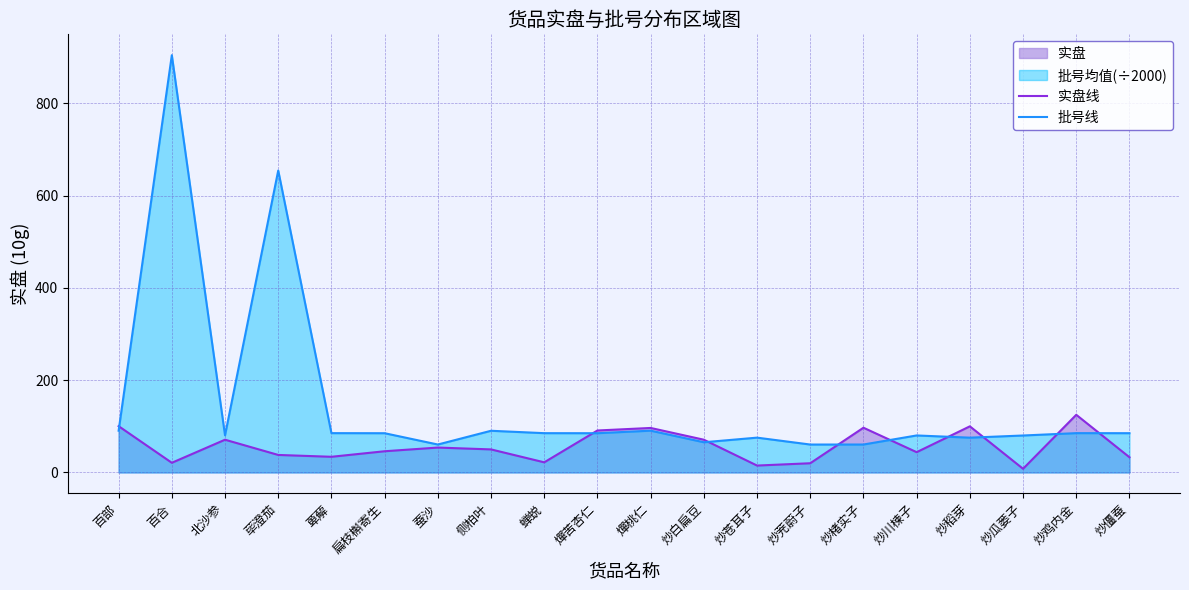

How many interior local valleys does the 实盘线 series have?

6